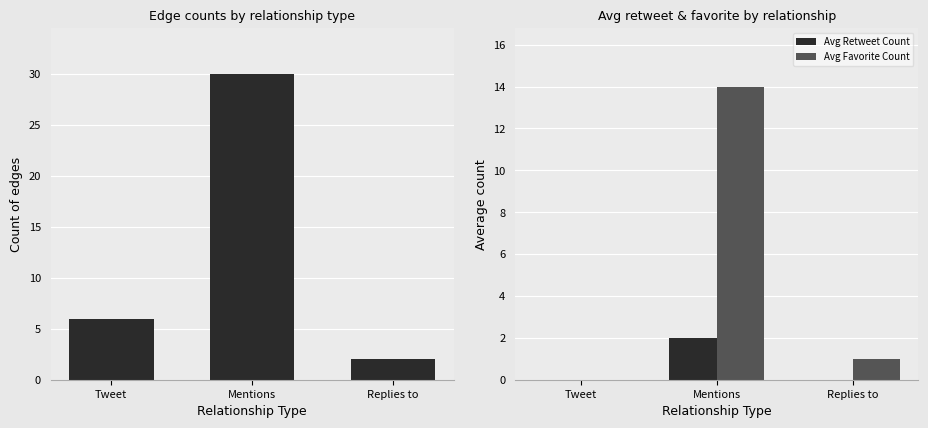

What is the difference between the second highest and minimum values in the Avg Favorite Count series?

1